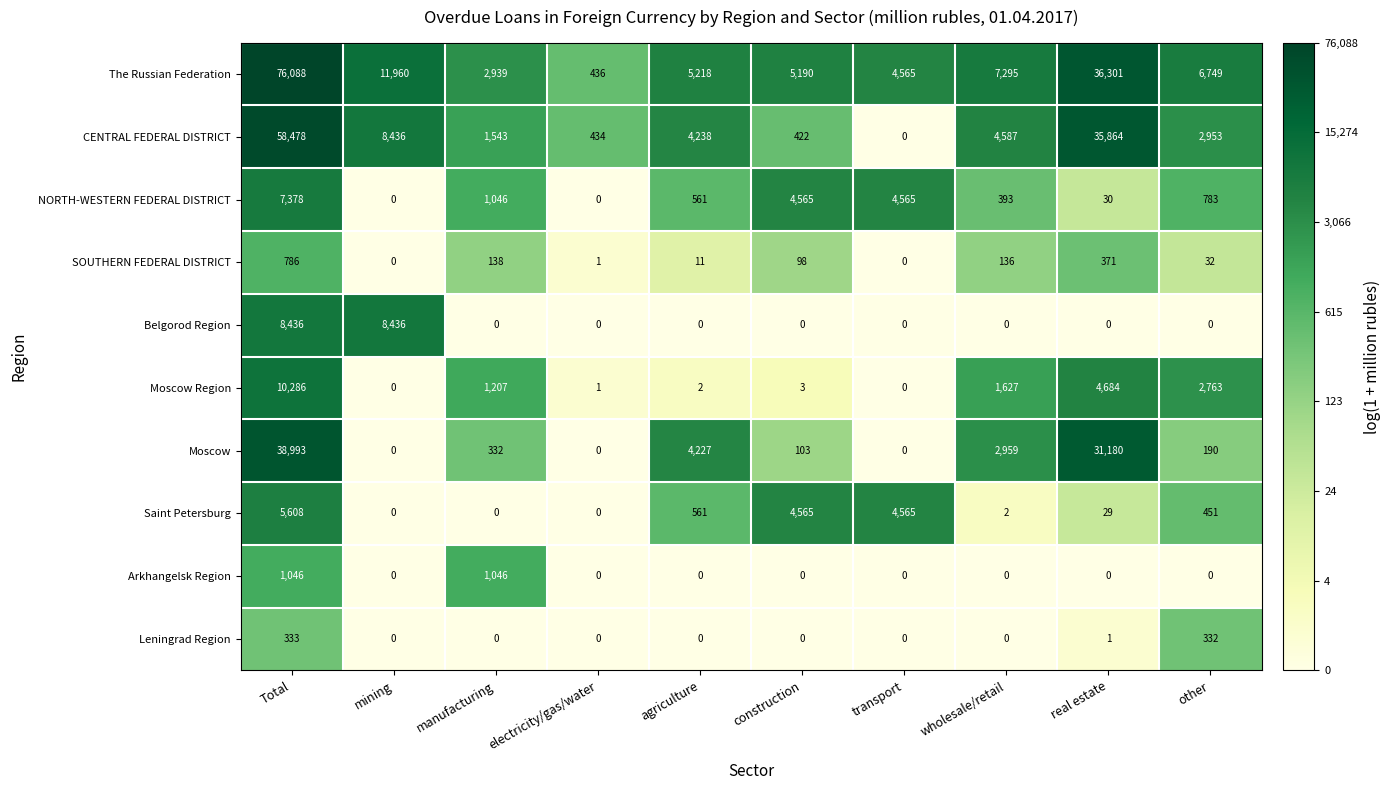

Which series changed the most between manufacturing and other?

The Russian Federation